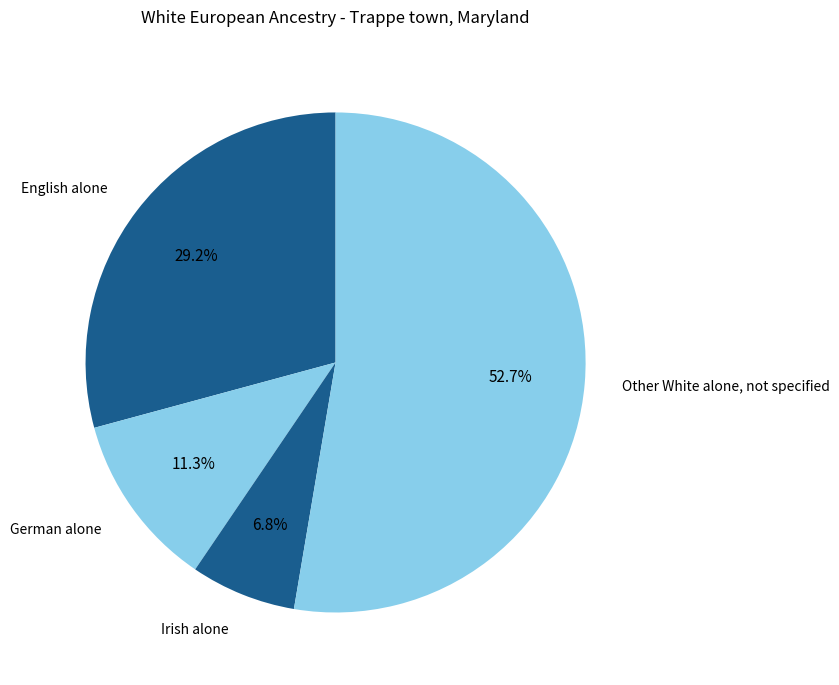

To the nearest percent, what percentage of the pie is German alone?

11%